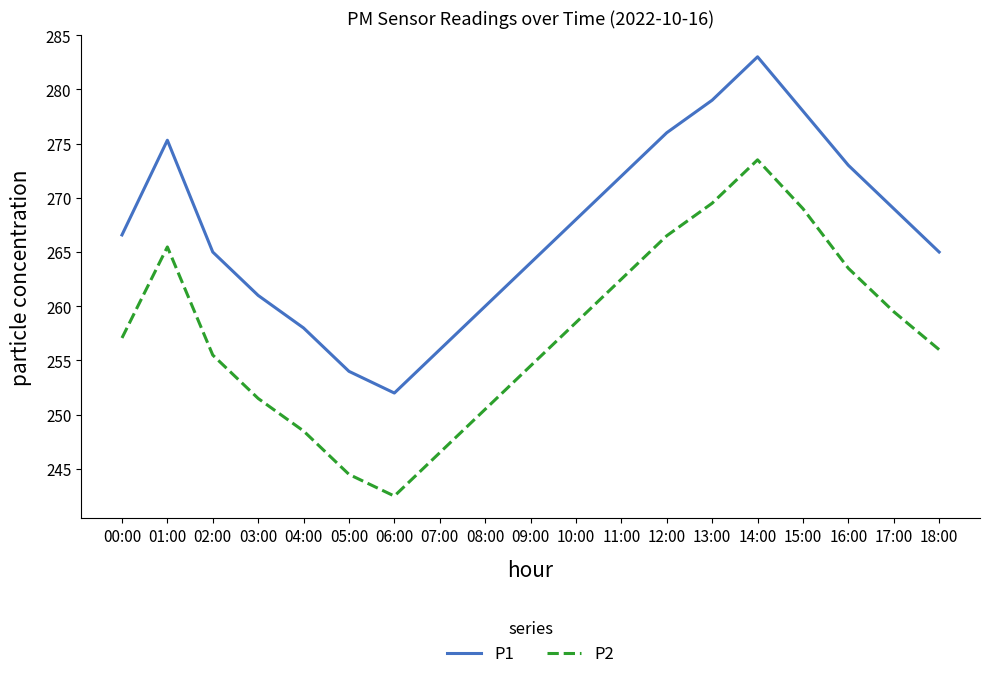

Reading left to right, list all the values displayed in this chart.

P1: 00:00=266.6	01:00=275.3	02:00=265.0	03:00=261.0	04:00=258.0	05:00=254.0	06:00=252.0	07:00=256.0	08:00=260.0	09:00=264.0	10:00=268.0	11:00=272.0	12:00=276.0	13:00=279.0	14:00=283.0	15:00=278.0	16:00=273.0	17:00=269.0	18:00=265.0
P2: 00:00=257.1	01:00=265.5	02:00=255.5	03:00=251.5	04:00=248.5	05:00=244.5	06:00=242.5	07:00=246.5	08:00=250.5	09:00=254.5	10:00=258.5	11:00=262.5	12:00=266.5	13:00=269.5	14:00=273.5	15:00=269.0	16:00=263.5	17:00=259.5	18:00=256.0